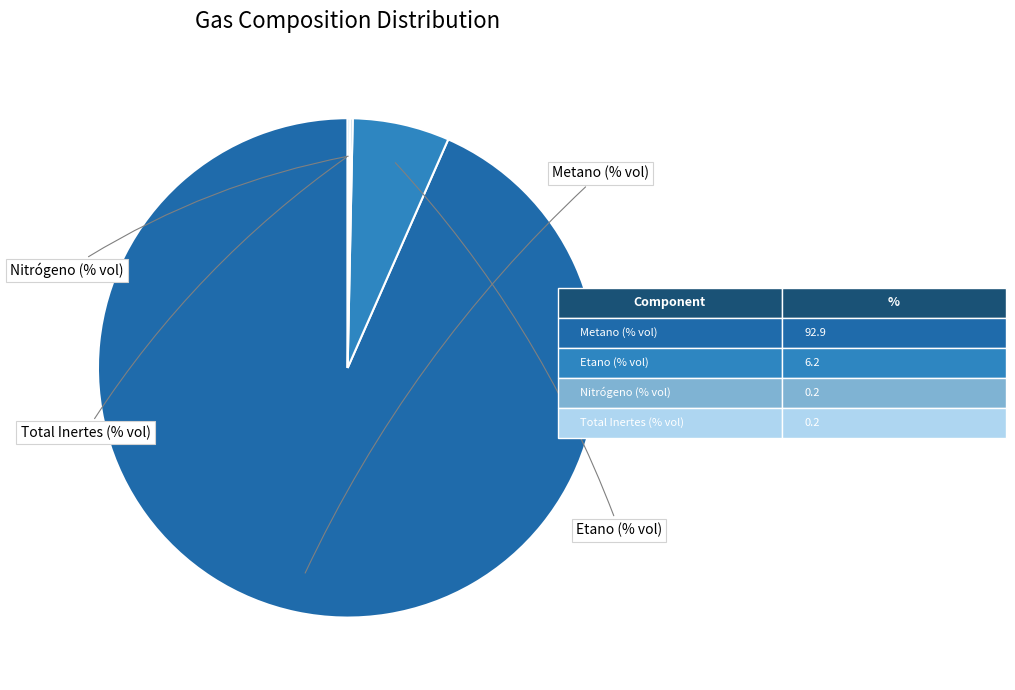

Is there a majority slice in this chart?

Yes